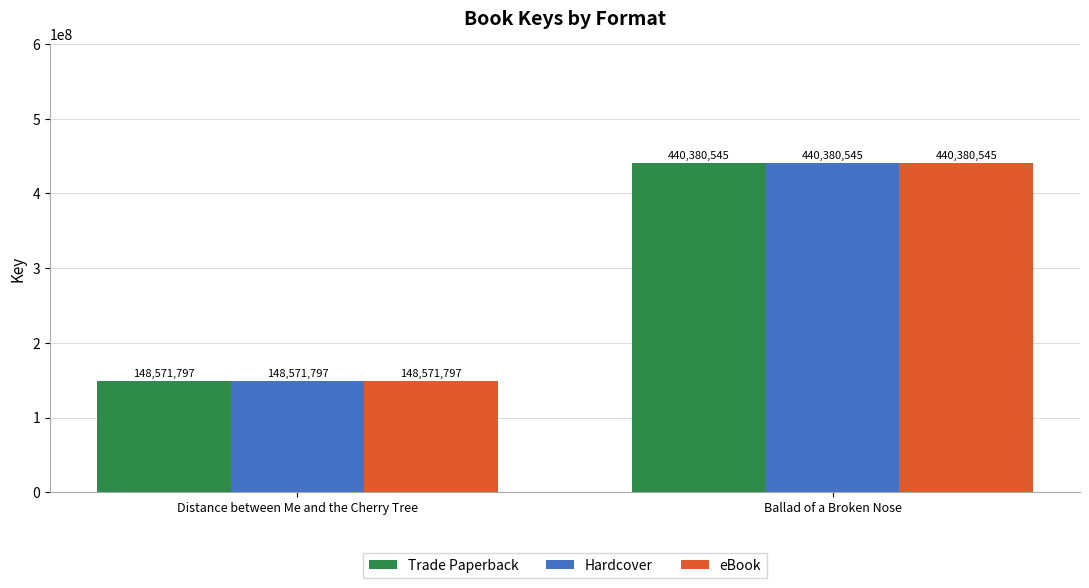

What is the average value of the Hardcover series?

294476171